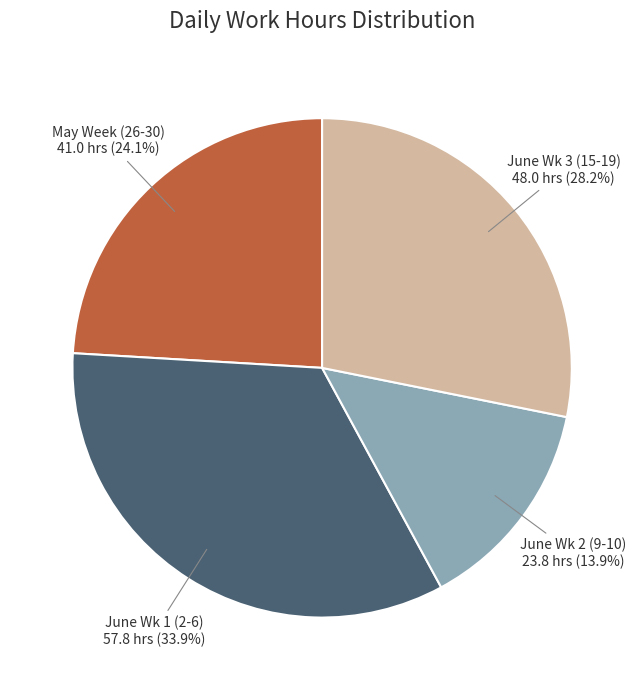

Approximately how many times larger is the value at June Wk 3 (15-19) compared to May Week (26-30)?

1.2